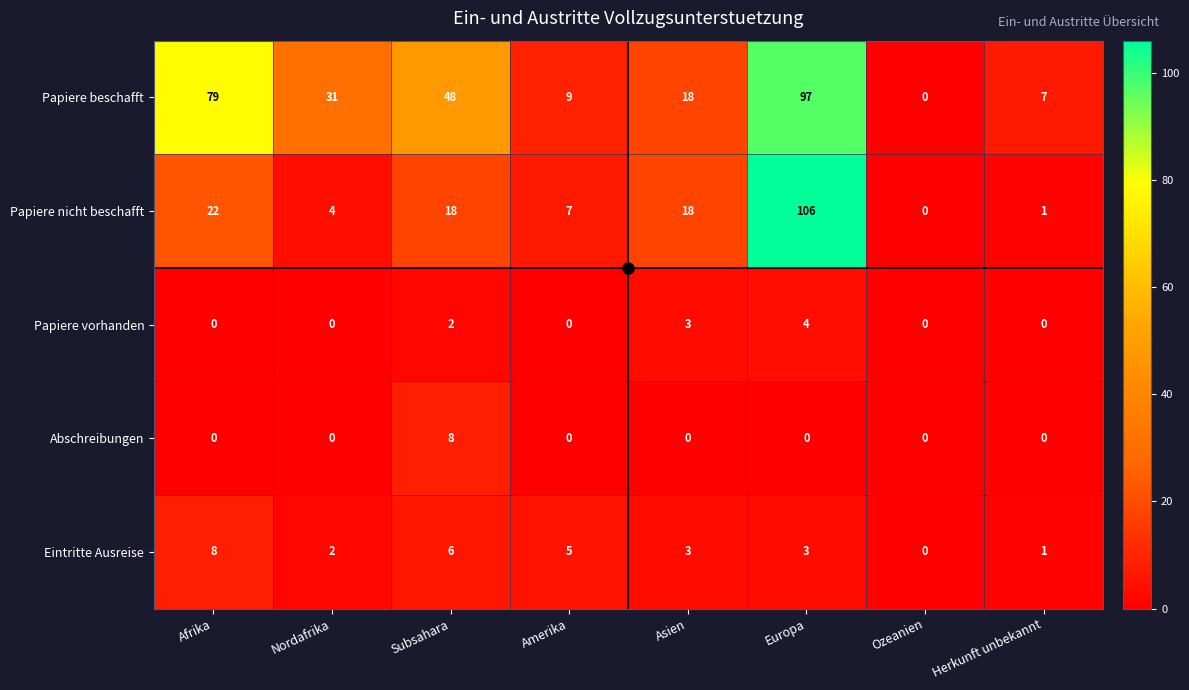

What is the difference between the maximum and minimum values in the Abschreibungen series?

8